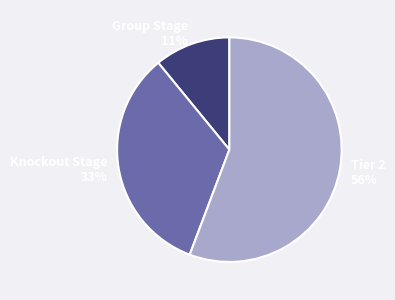

Is there any slice that represents more than half of the pie?

Yes